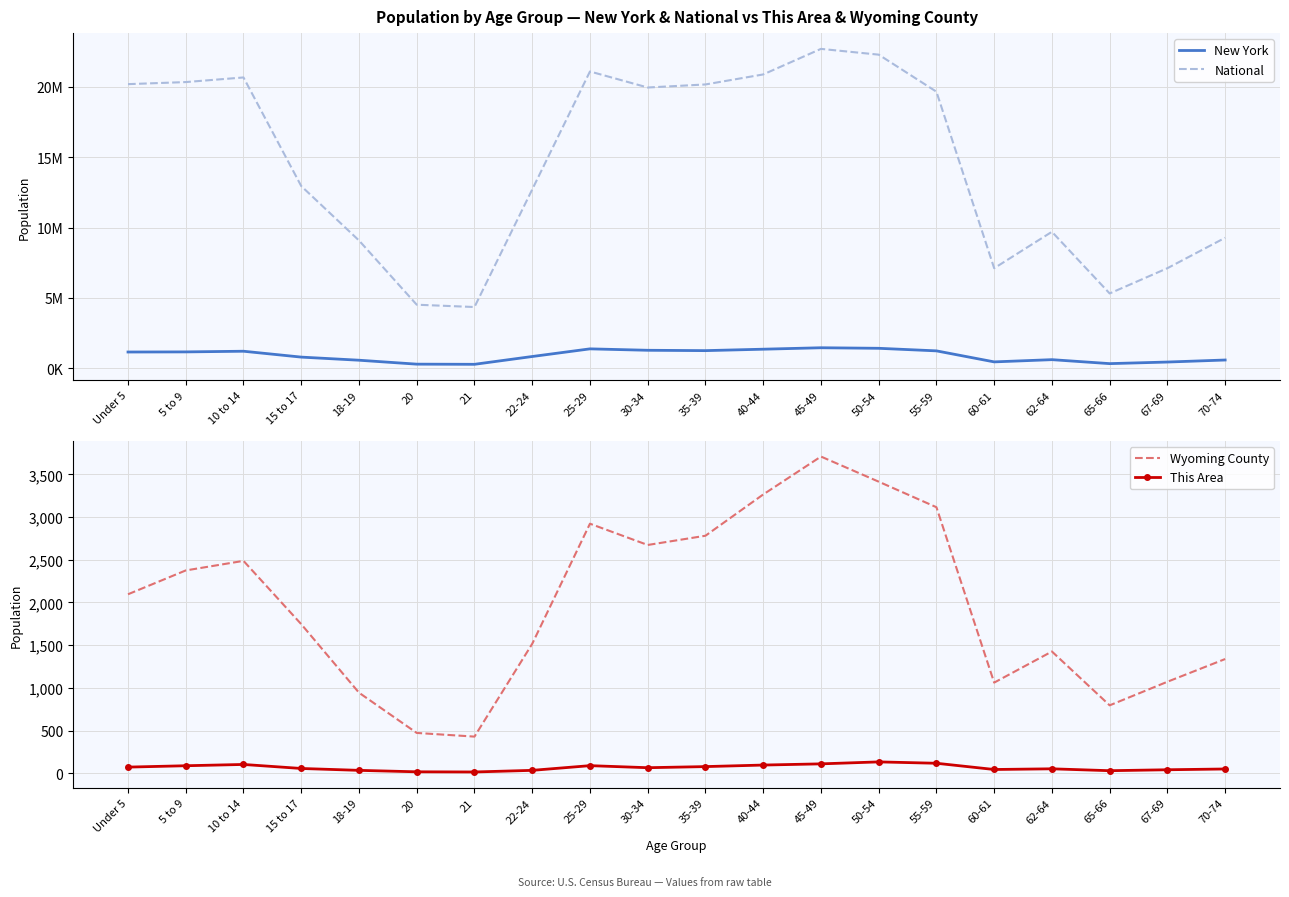

What is the maximum value for This Area?

134